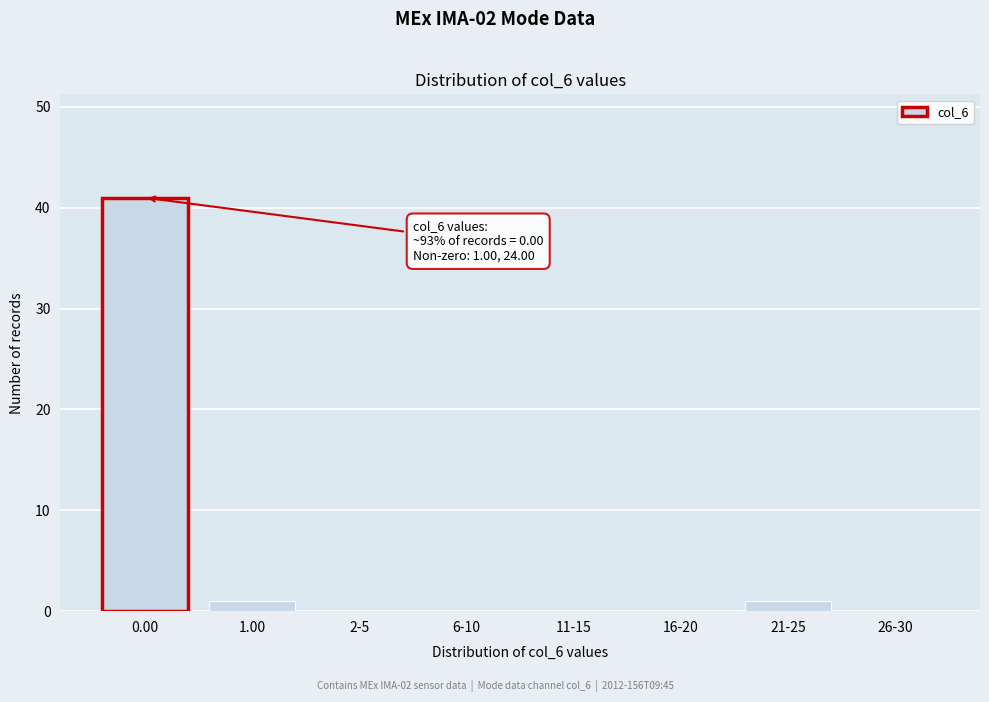

Reading left to right, list all the values displayed in this chart.

0.00=41	1.00=1	2-5=0	6-10=0	11-15=0	16-20=0	21-25=1	26-30=0